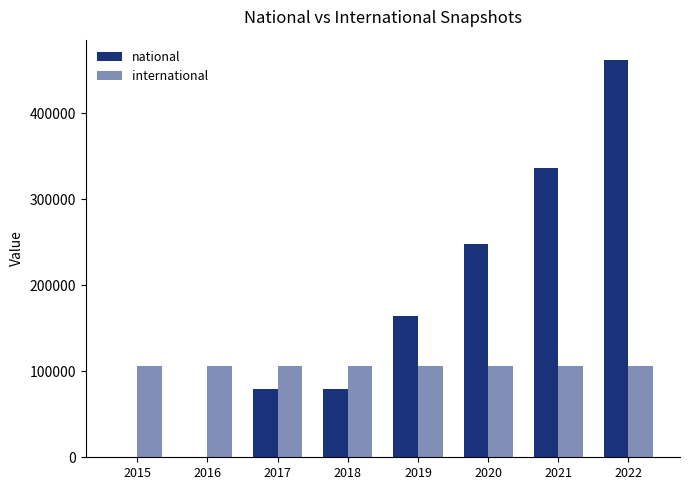

How many categories are shown in the chart?

8